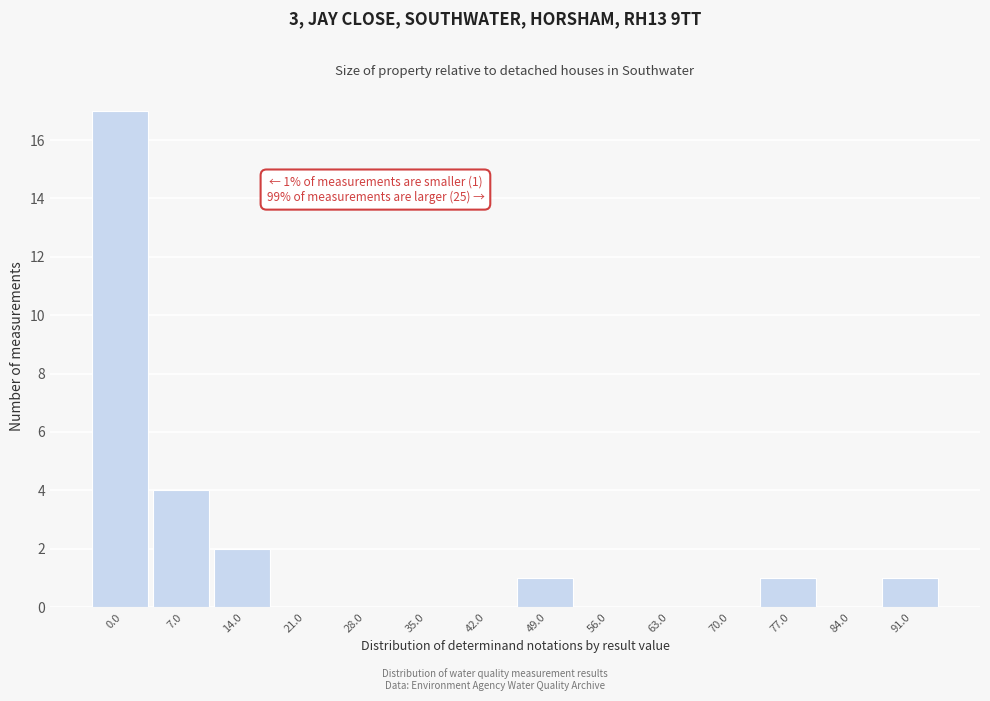

Reading left to right, what are all the values shown in this chart?

0.0=17	7.0=4	14.0=2	21.0=0	28.0=0	35.0=0	42.0=0	49.0=1	56.0=0	63.0=0	70.0=0	77.0=1	84.0=0	91.0=1